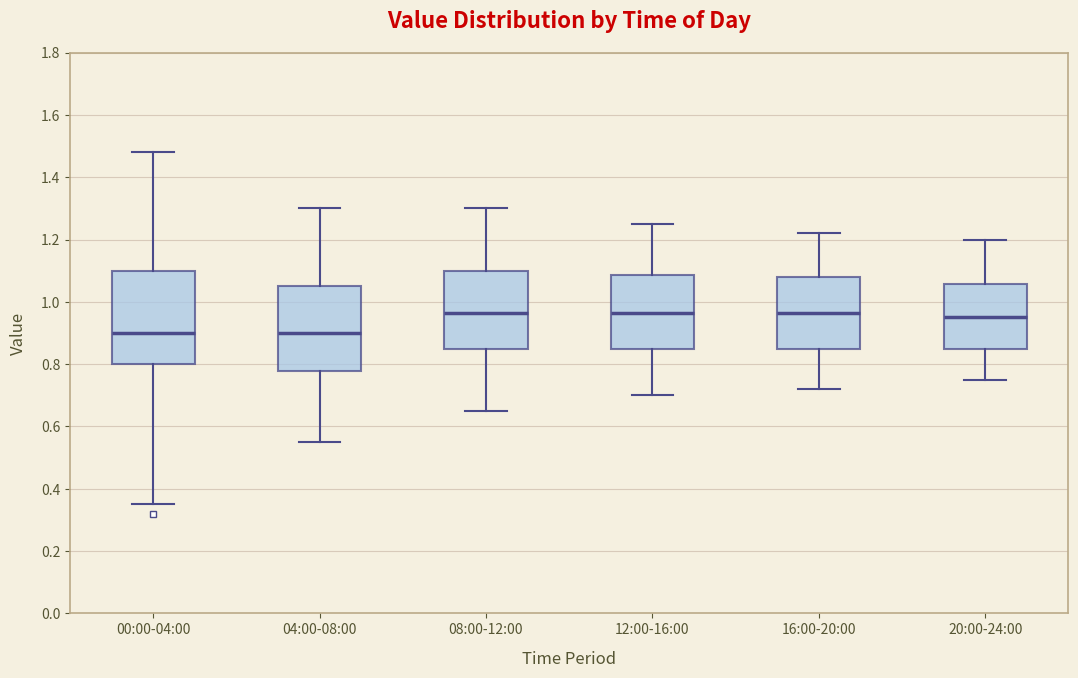

Reading left to right, transcribe this box plot: for each box, give where its median line is, the range the box spans, and where its two whiskers end, as read against the y-axis. The values are not printed on the chart, so give them approximately, as read against the axis.

00:00-04:00: median 0.90, box 0.80 to 1.10, whiskers 0.36 to 1.48
04:00-08:00: median 0.90, box 0.78 to 1.06, whiskers 0.56 to 1.30
08:00-12:00: median 0.96, box 0.86 to 1.10, whiskers 0.66 to 1.30
12:00-16:00: median 0.96, box 0.86 to 1.08, whiskers 0.70 to 1.26
16:00-20:00: median 0.96, box 0.86 to 1.08, whiskers 0.72 to 1.22
20:00-24:00: median 0.96, box 0.86 to 1.06, whiskers 0.76 to 1.20